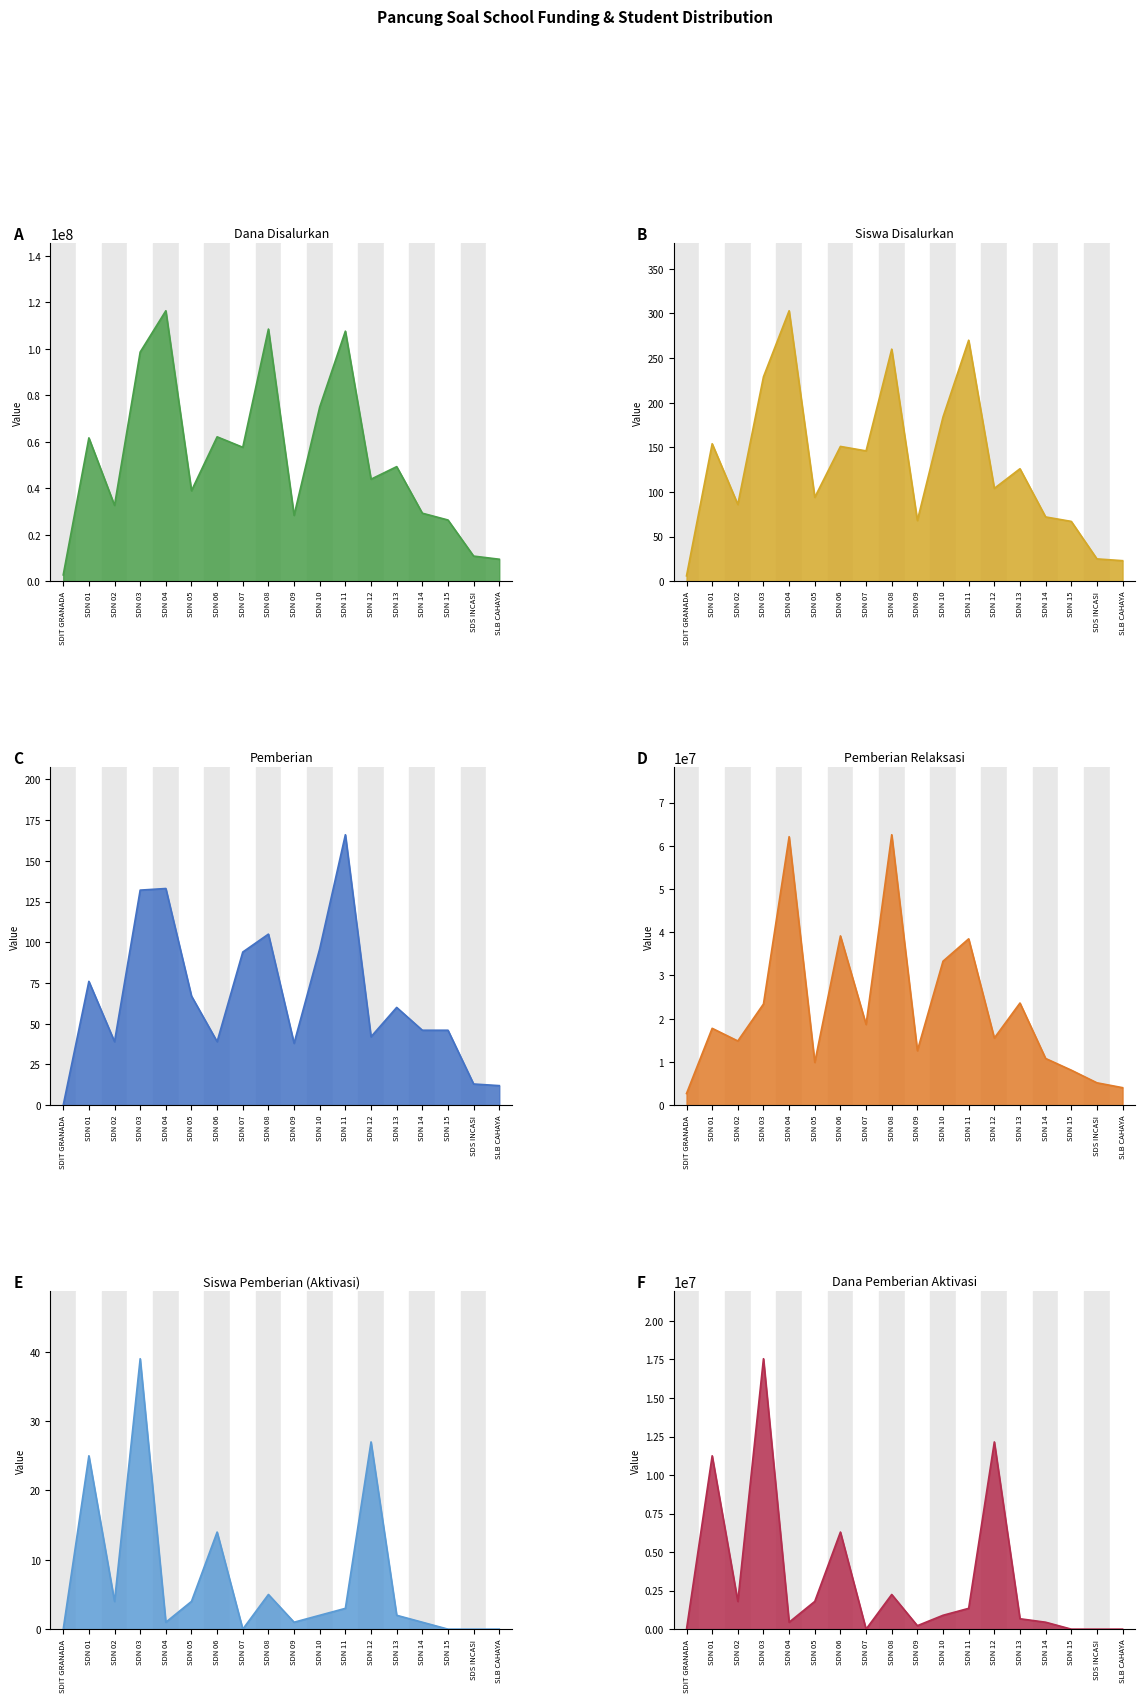

How many lines are shown in the chart?

6